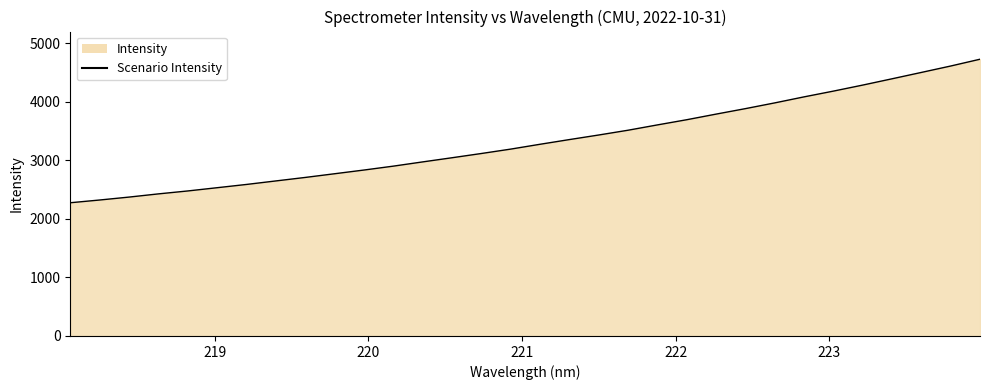

What is the greatest value displayed?

4726.0